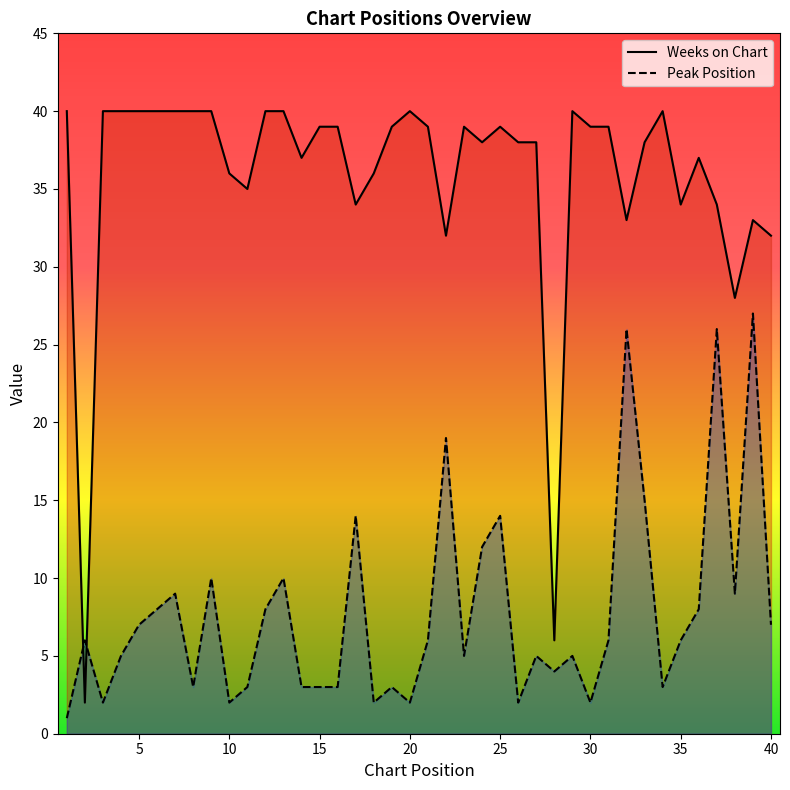

How many times do Weeks on Chart and Peak Position cross each other?

2